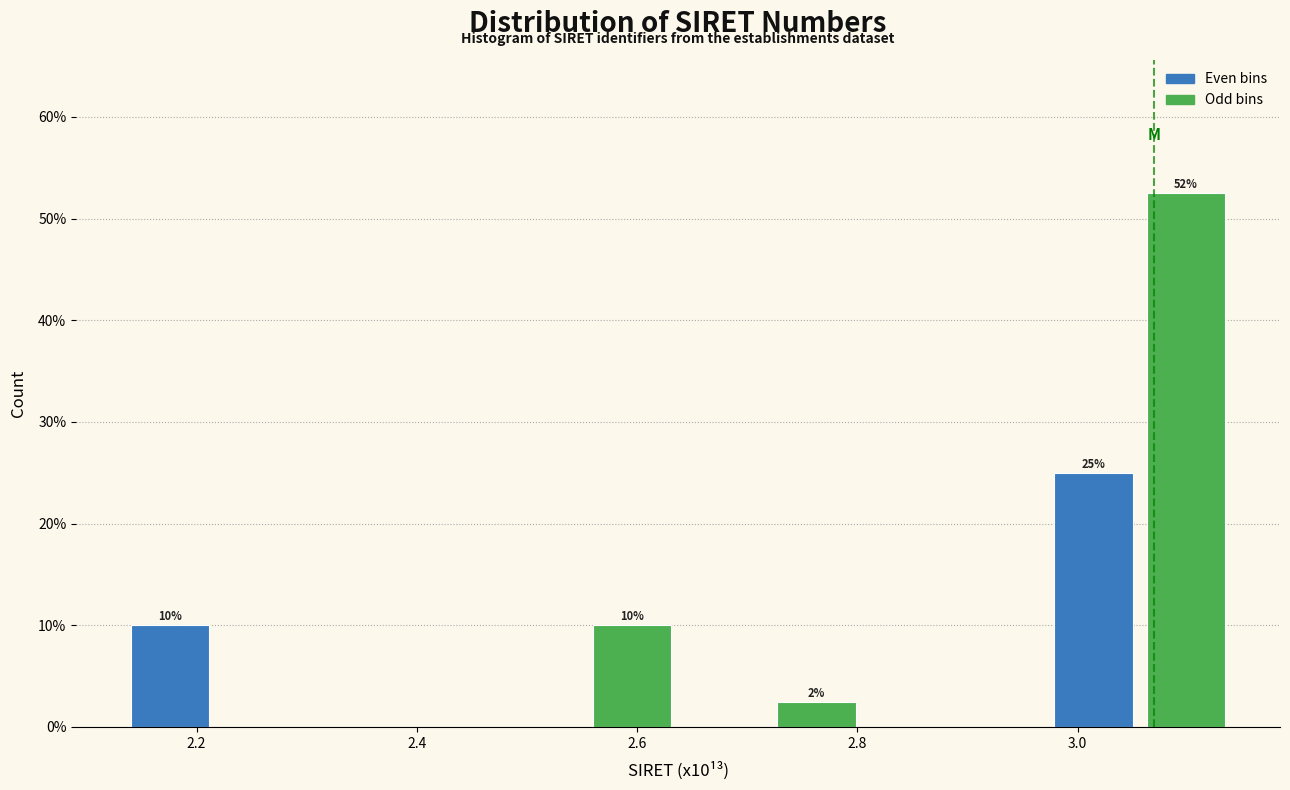

Which range on the x-axis has the tallest bar?

3.06 to 3.14